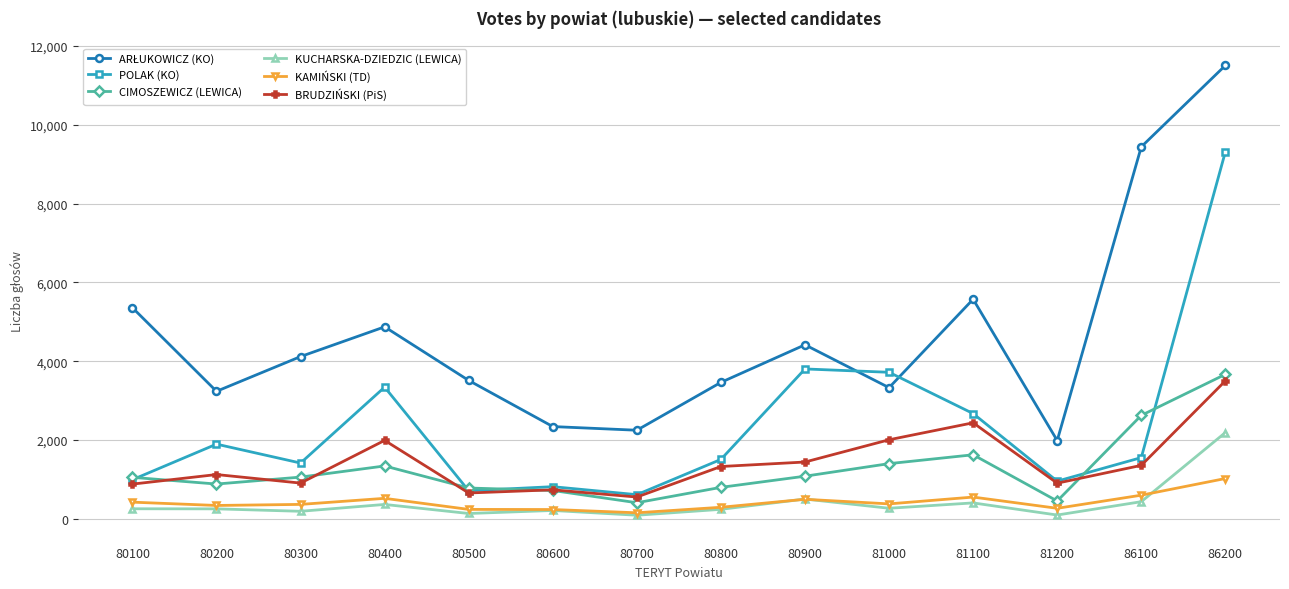

True or false: KUCHARSKA-DZIEDZIC (LEWICA) has a value of 95 at 81200.

True